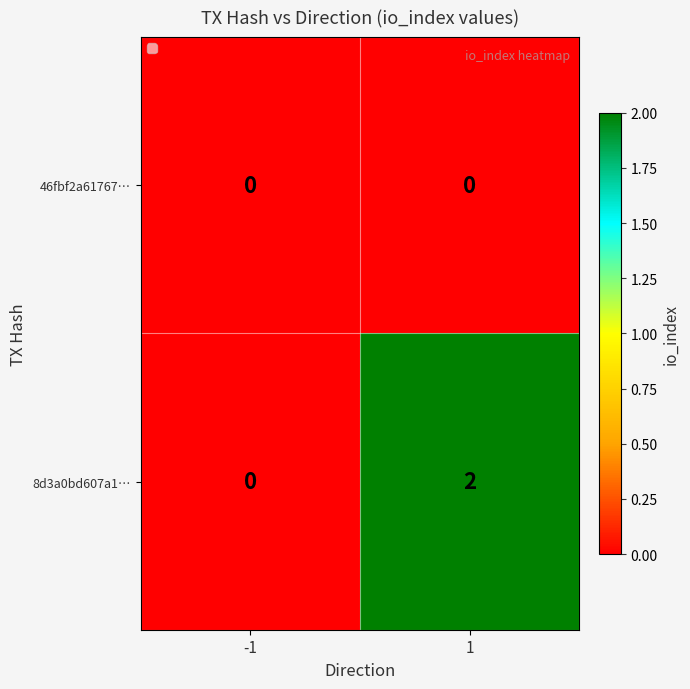

Which series changed the most between -1 and 1?

8d3a0bd607a1…